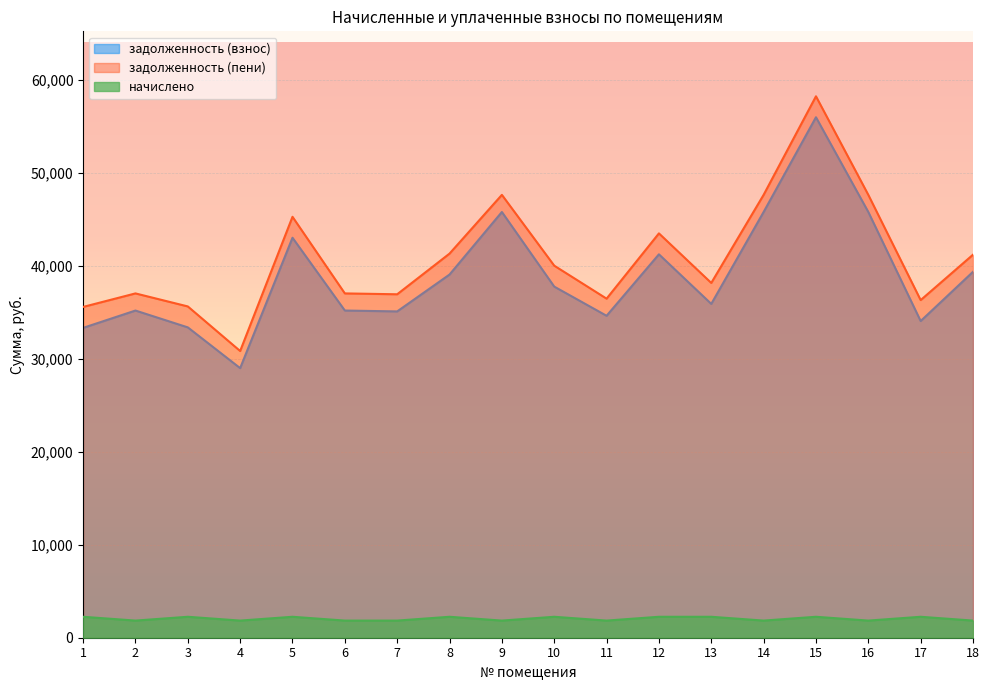

Reading left to right, transcribe all the data shown in this chart.

задолженность (взнос): 1=33317.2	2=35180.2	3=33370.1	4=28987.2	5=43008.8	6=35180.2	7=35087.3	8=39050.9	9=45777.6	10=37754.4	11=34617.0	12=41225.4	13=35896.1	14=45777.6	15=55964.6	16=45777.7	17=34051.0	18=39344.8
задолженность (пени): 1=35569.3	2=37022.3	3=35622.2	4=30829.3	5=45261.0	6=37022.3	7=36929.5	8=41303.0	9=47619.8	10=40006.6	11=36459.2	12=43477.6	13=38148.2	14=47619.8	15=58216.7	16=47619.8	17=36303.2	18=41186.9
начислено: 1=2252.1	2=1842.2	3=2252.1	4=1842.2	5=2252.1	6=1842.2	7=1842.2	8=2252.1	9=1842.2	10=2252.1	11=1842.2	12=2252.1	13=2252.1	14=1842.2	15=2252.1	16=1842.2	17=2252.1	18=1842.2